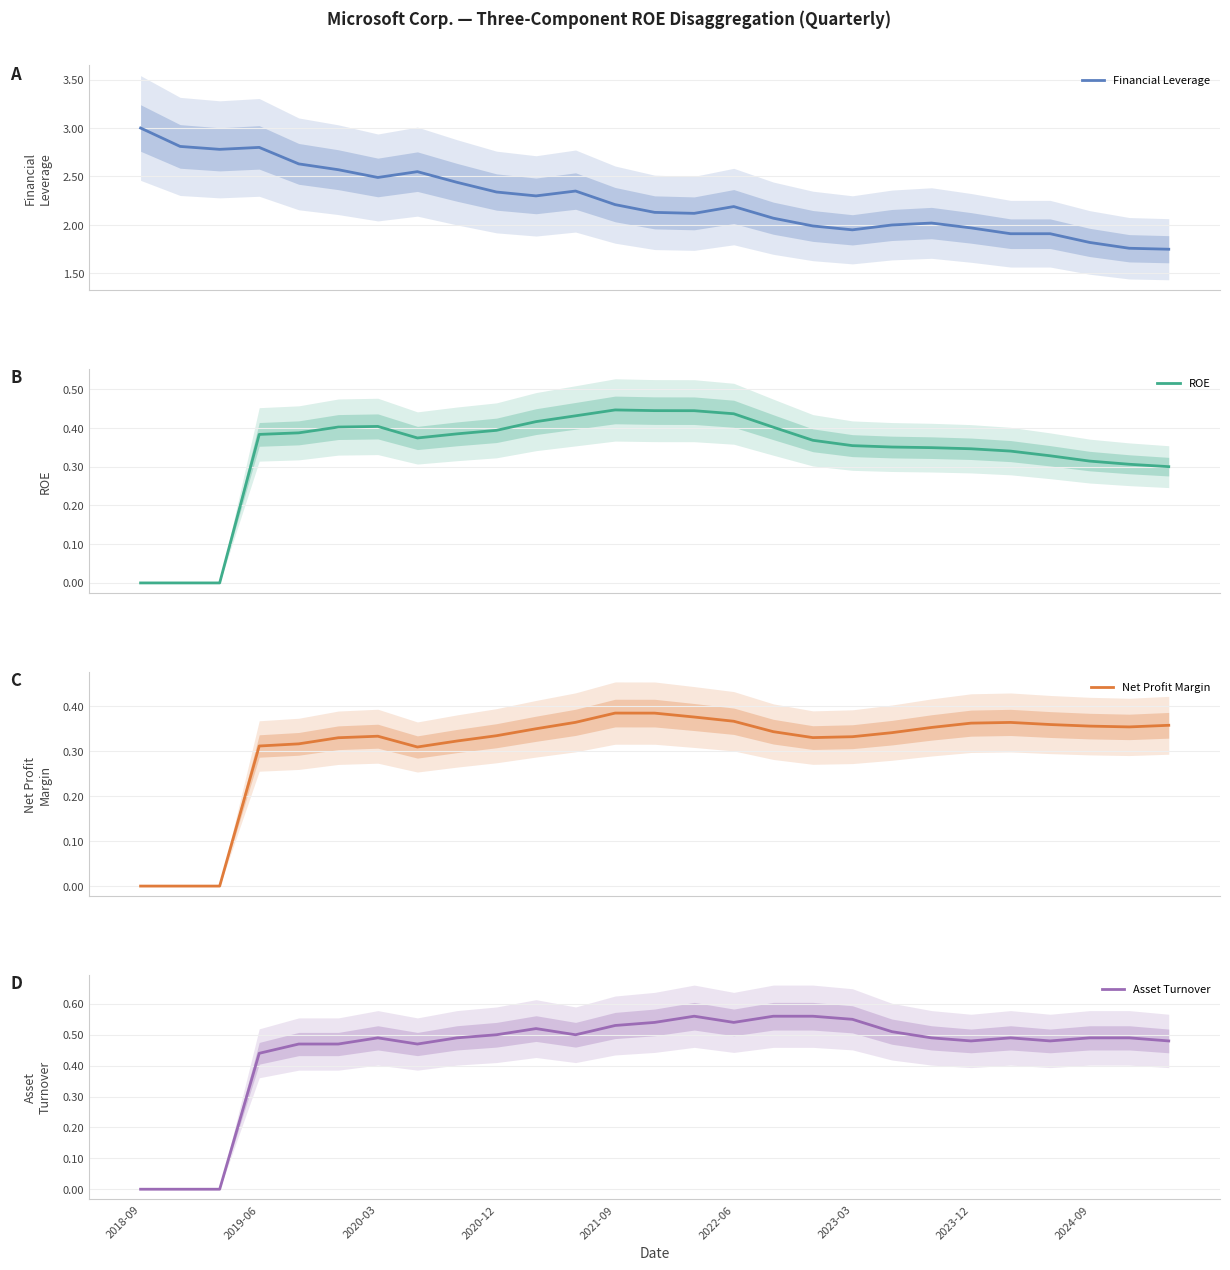

What is the highest value of the Financial Leverage series?

3.0